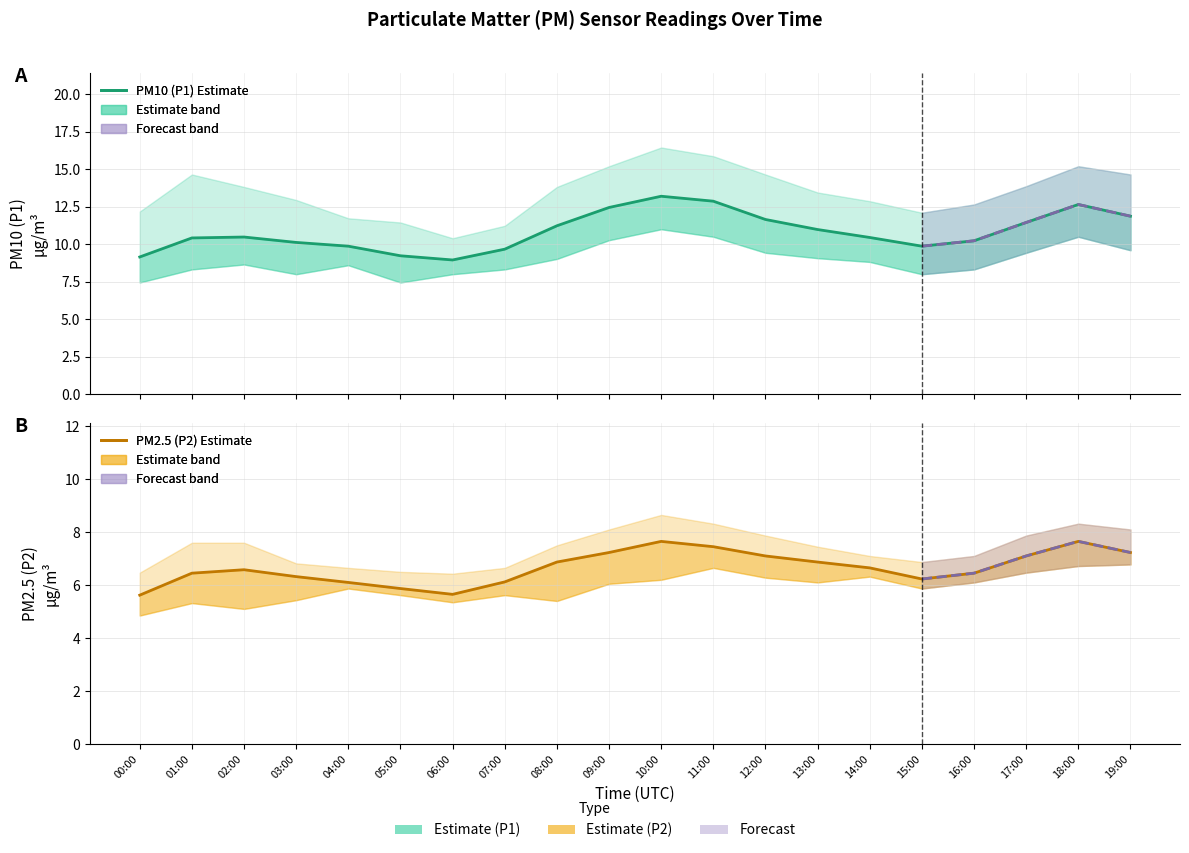

How many data points in PM2.5 (P2) are above 6?

17